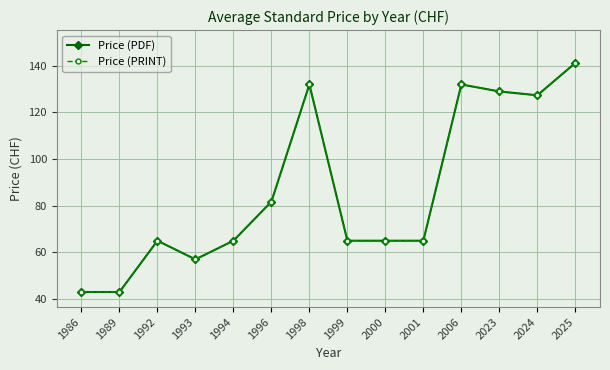

Which series has the largest total across all categories?

Price (PDF)